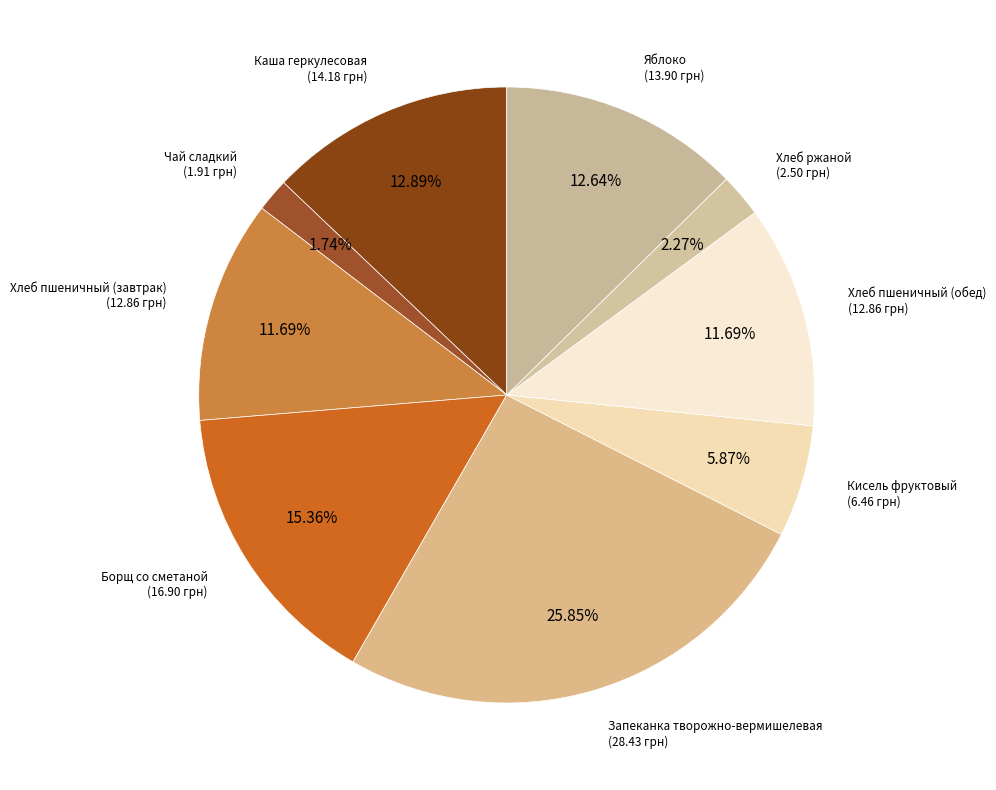

Between Хлеб пшеничный (завтрак) and Чай сладкий, which is larger?

Хлеб пшеничный (завтрак)